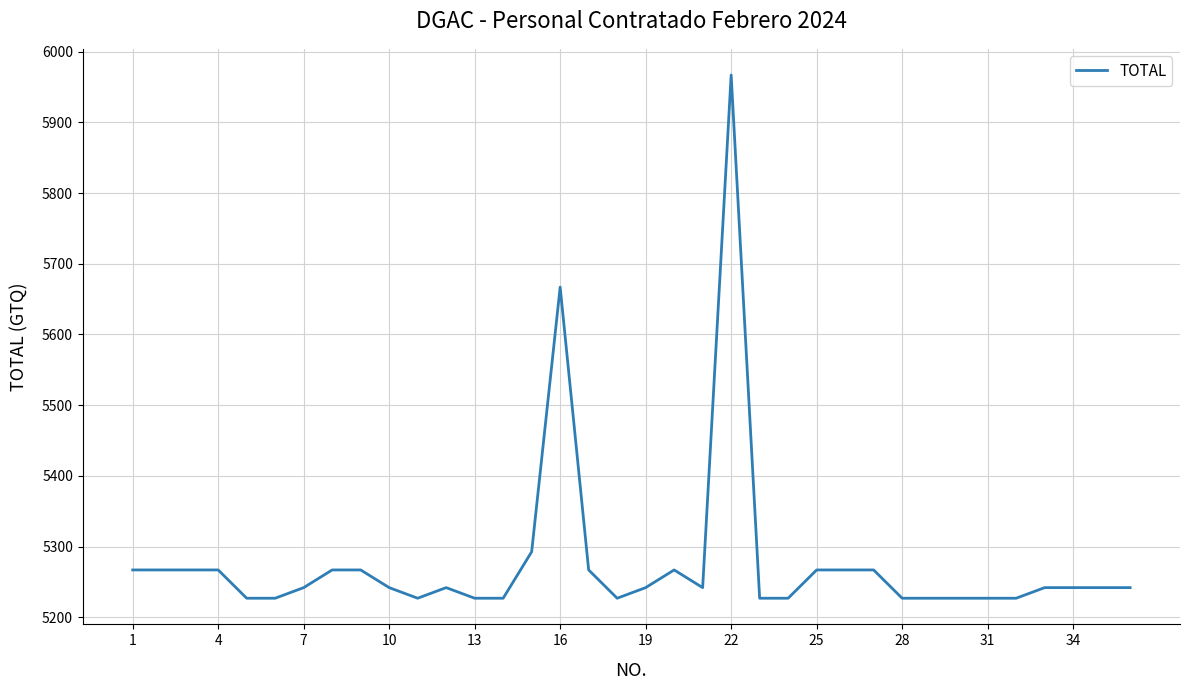

What is the difference between the maximum and minimum values?

740.0